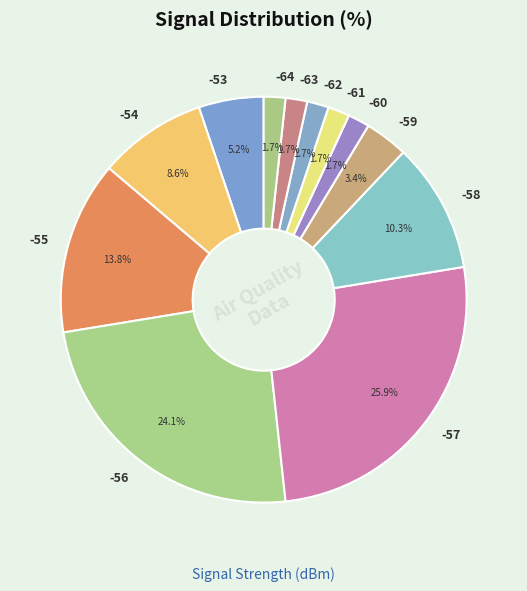

To the nearest percent, what portion does -56 represent?

24%